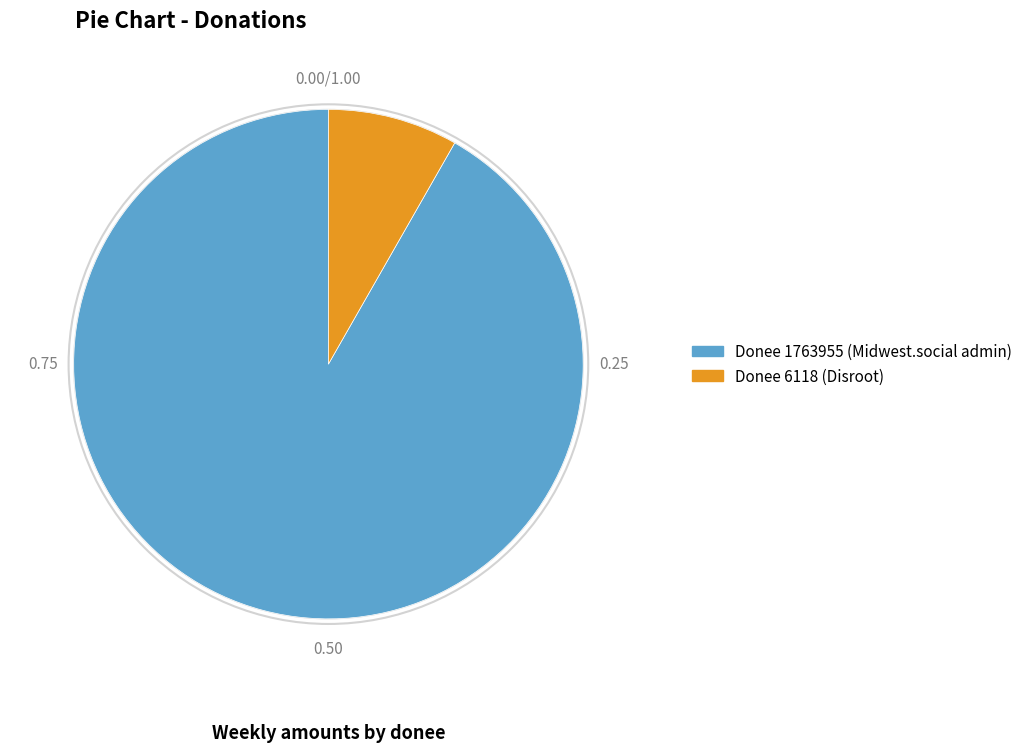

Is there a majority slice in this chart?

Yes